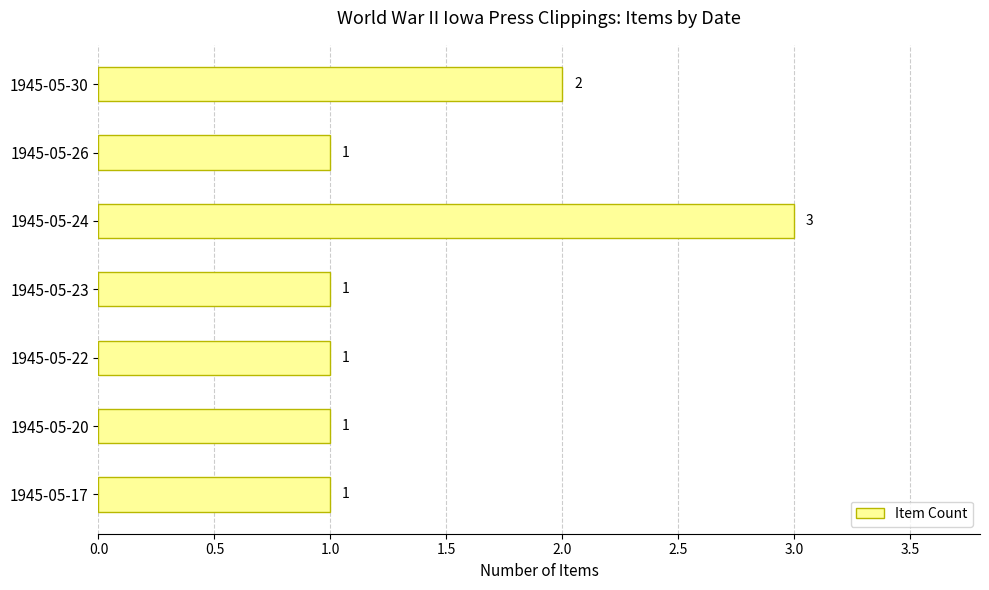

Where is the data nearest to the value 2?

1945-05-30